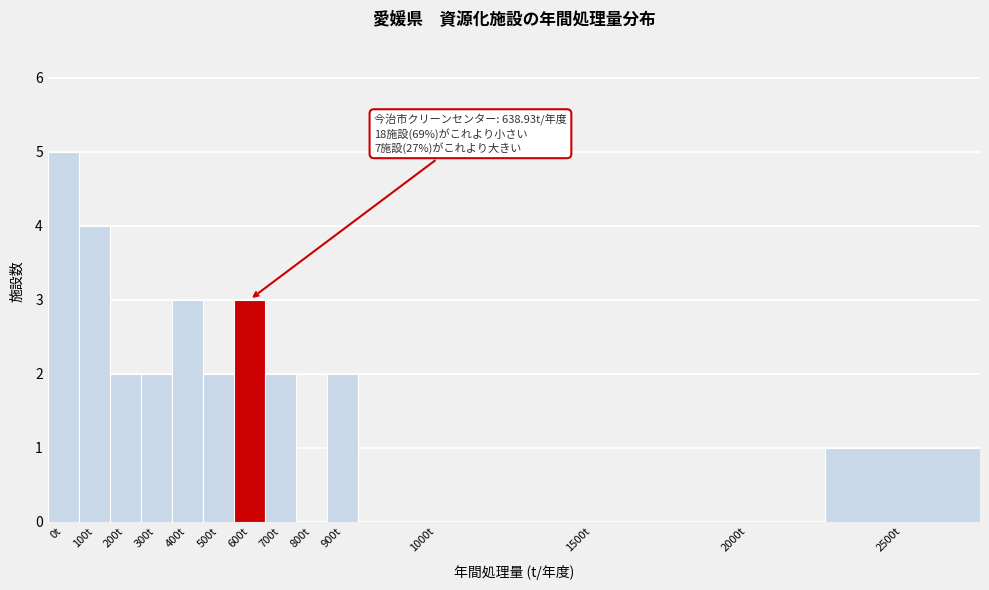

Reading left to right, what are all the values shown in this chart?

0t=5	100t=4	200t=2	300t=2	400t=3	500t=2	600t=3	700t=2	800t=0	900t=2	1000t=0	1500t=0	2000t=0	2500t=1